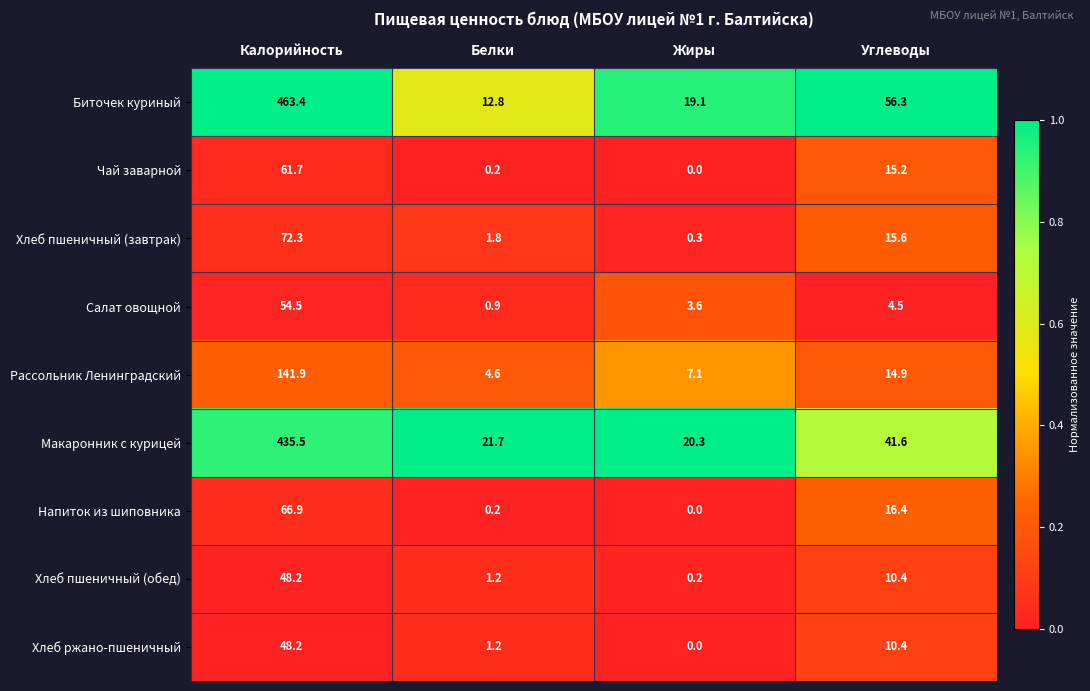

Which series has the widest spread of values?

Биточек куриный